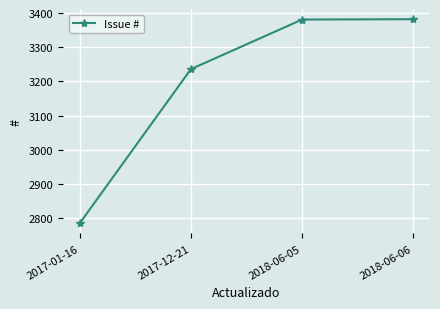

True or false: there are more than 2 points higher than both neighbors.

False